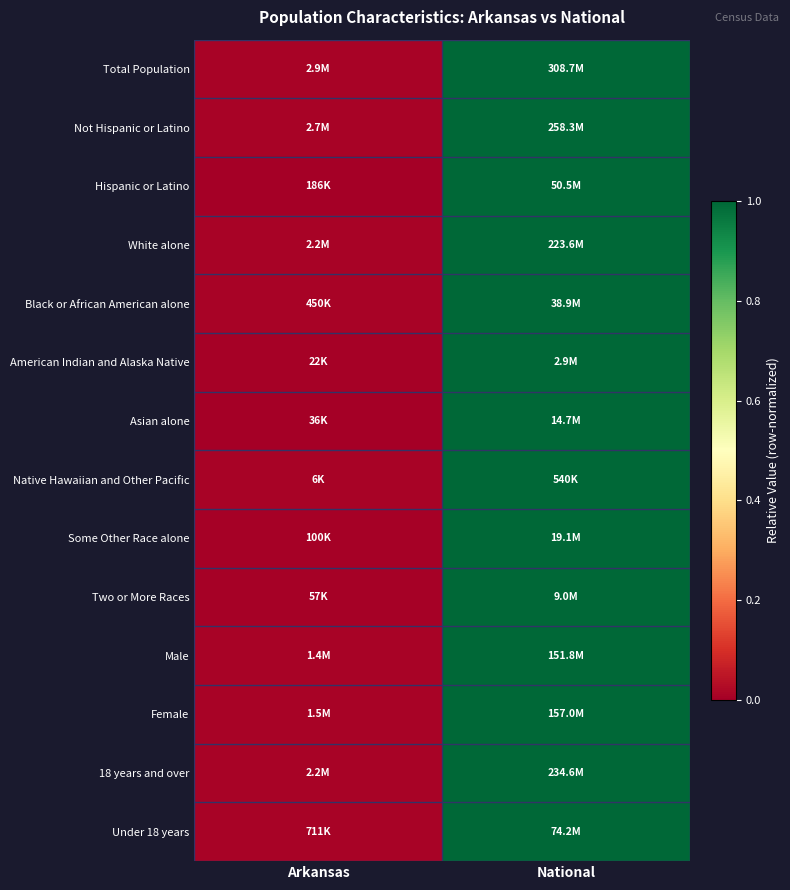

At how many categories does at least one series exceed 0?

2